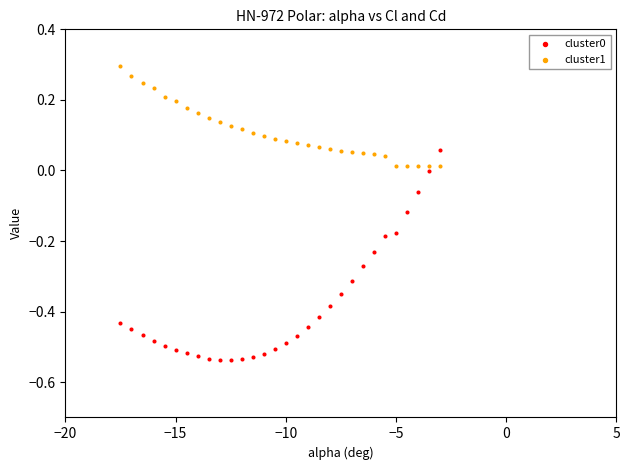

What is the X range (max minus min) for the scatter plot?

14.5